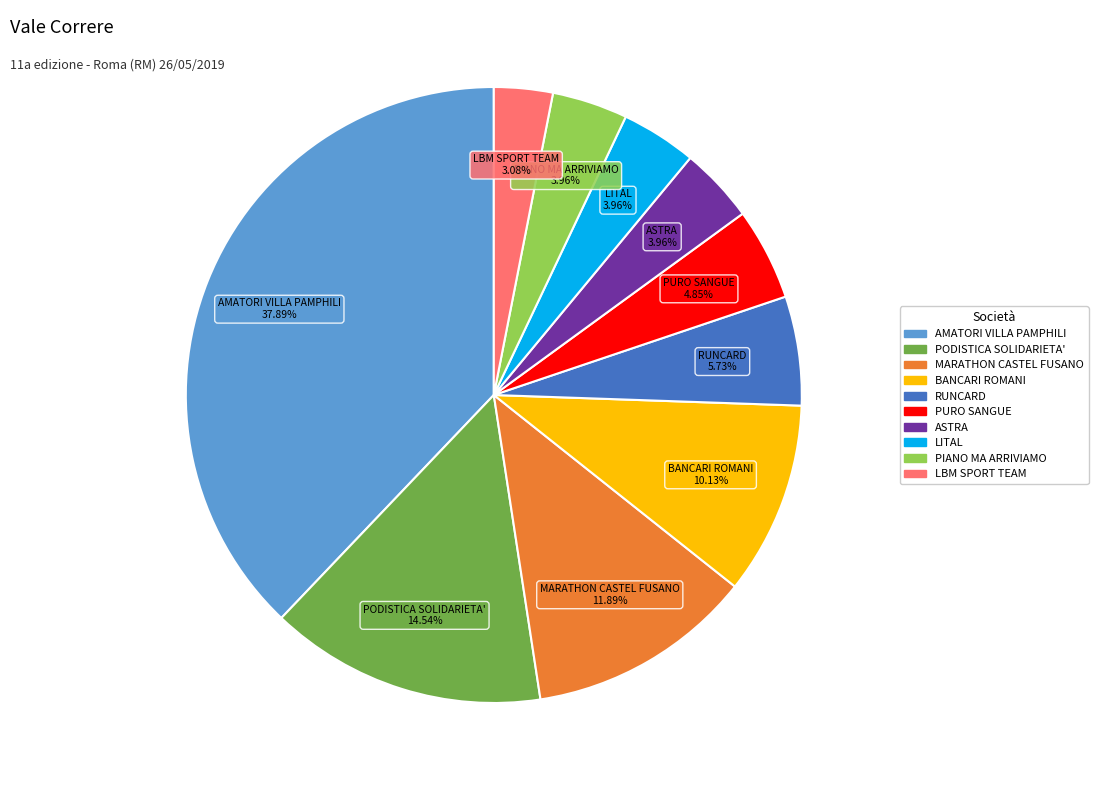

Approximately how many times larger is the value at RUNCARD compared to AMATORI VILLA PAMPHILI?

0.2